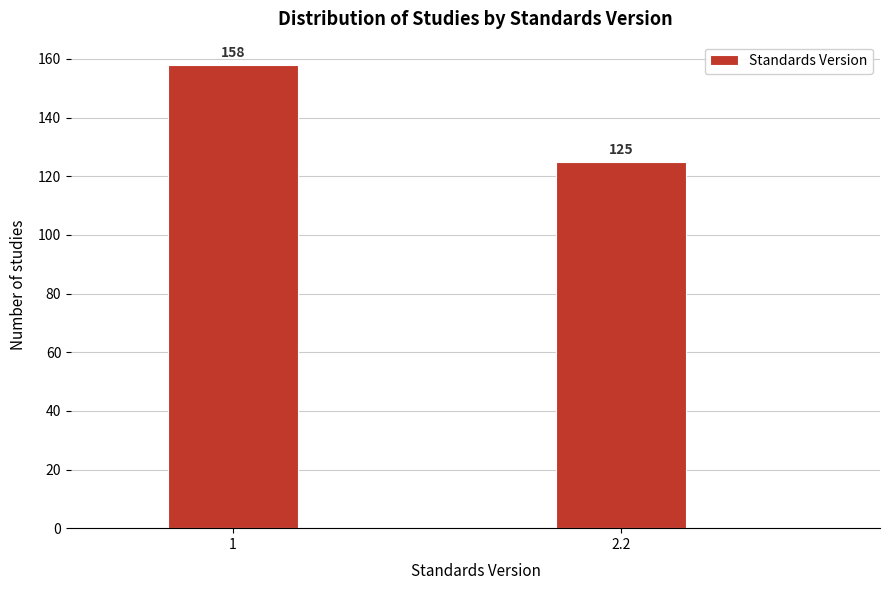

Reading right to left, extract all data points from this chart.

2.2=125	1=158